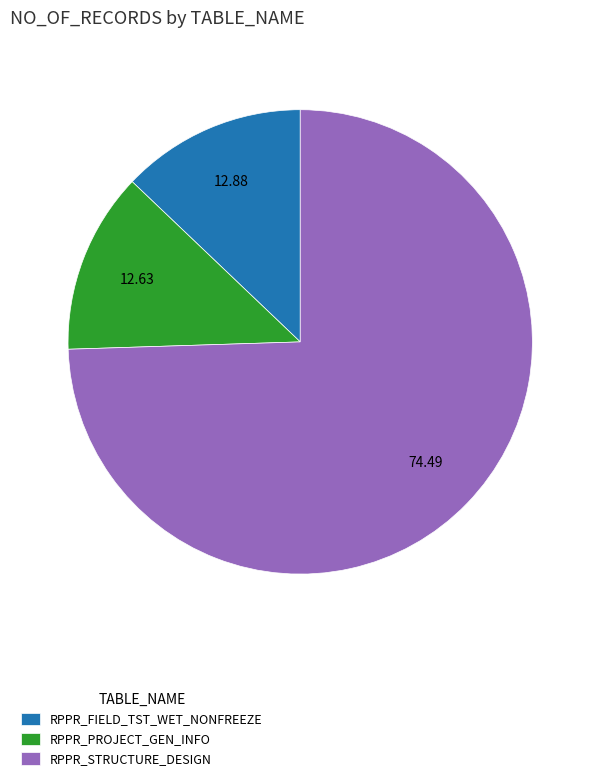

What is the ratio of the value at RPPR_STRUCTURE_DESIGN to the value at RPPR_PROJECT_GEN_INFO?

5.9